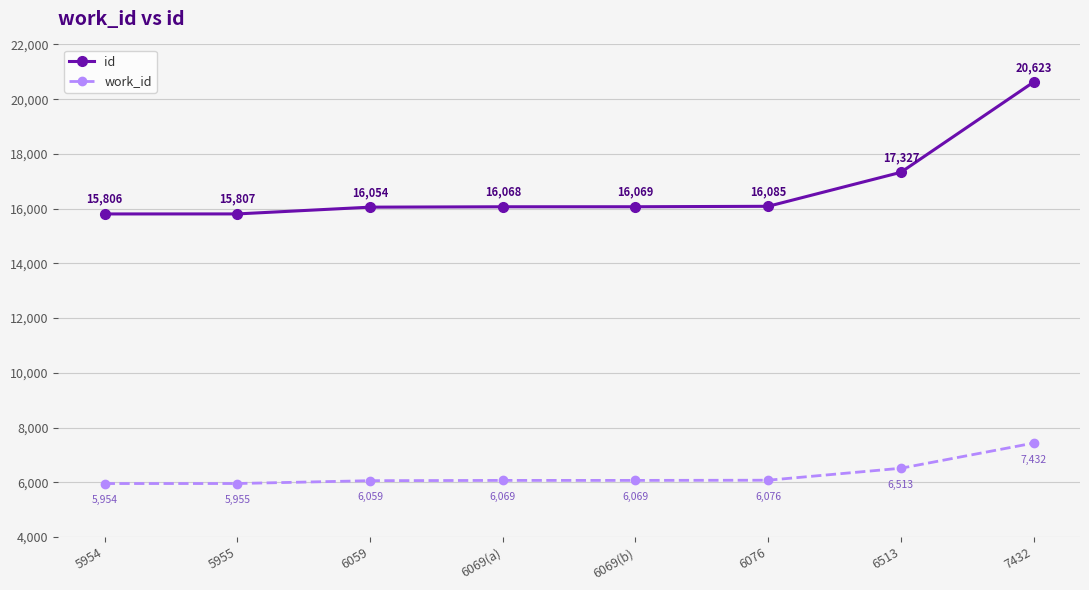

What is the average value of the work_id series?

6266